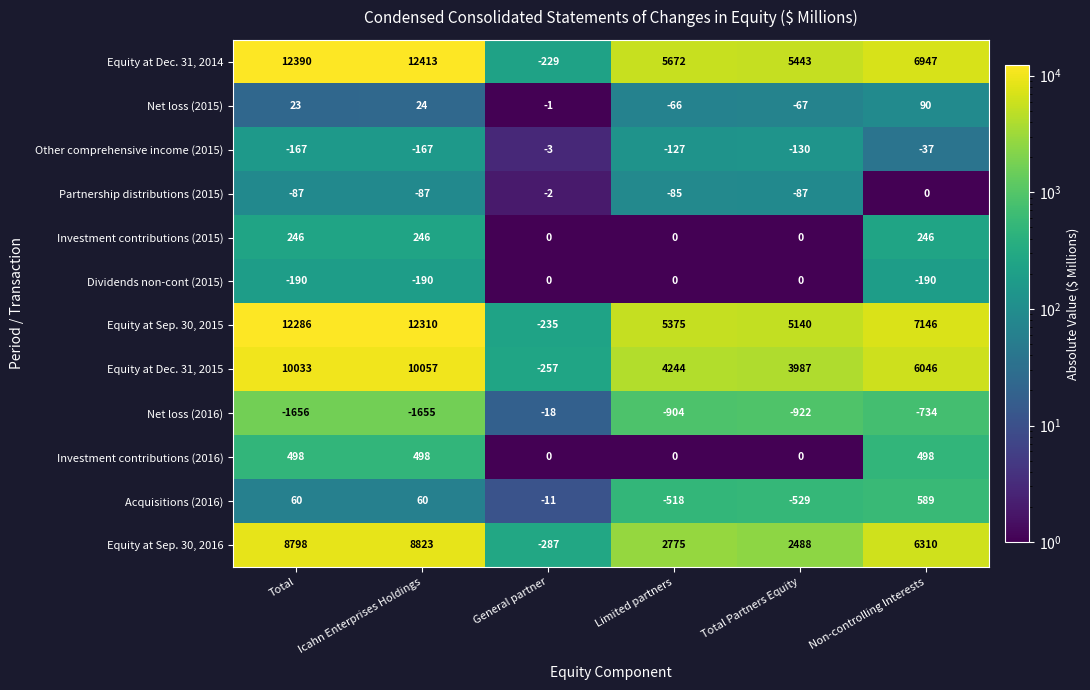

True or false: Other comprehensive income (2015) has a value of -167 at Total.

True